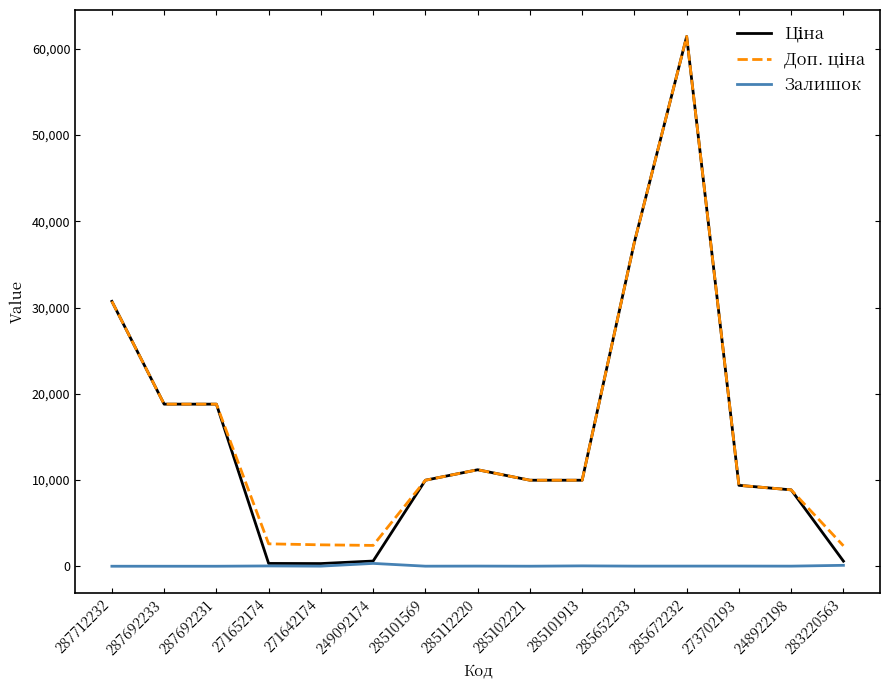

At which category does the chart reach its peak across all series?

285672232